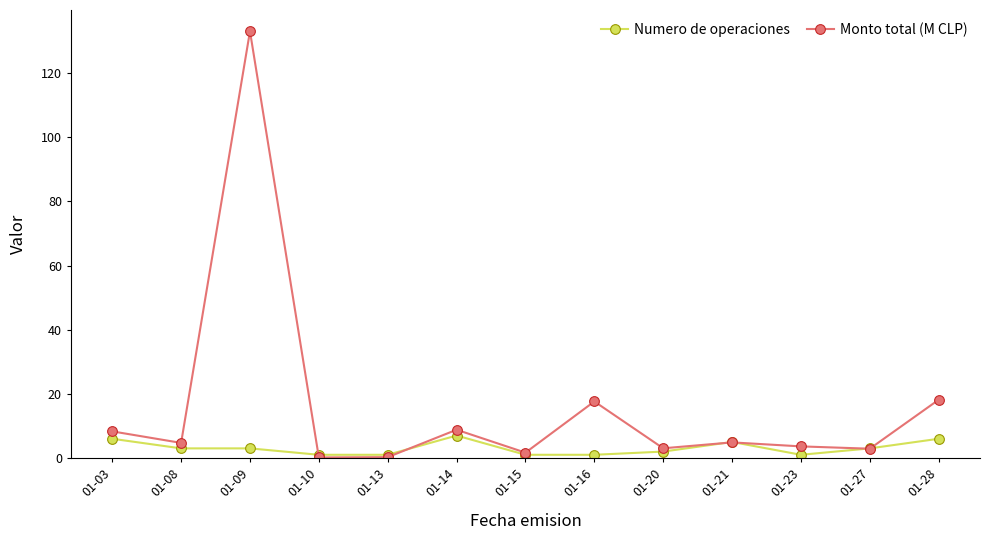

Which series has the largest range (max minus min)?

Monto total (M CLP)